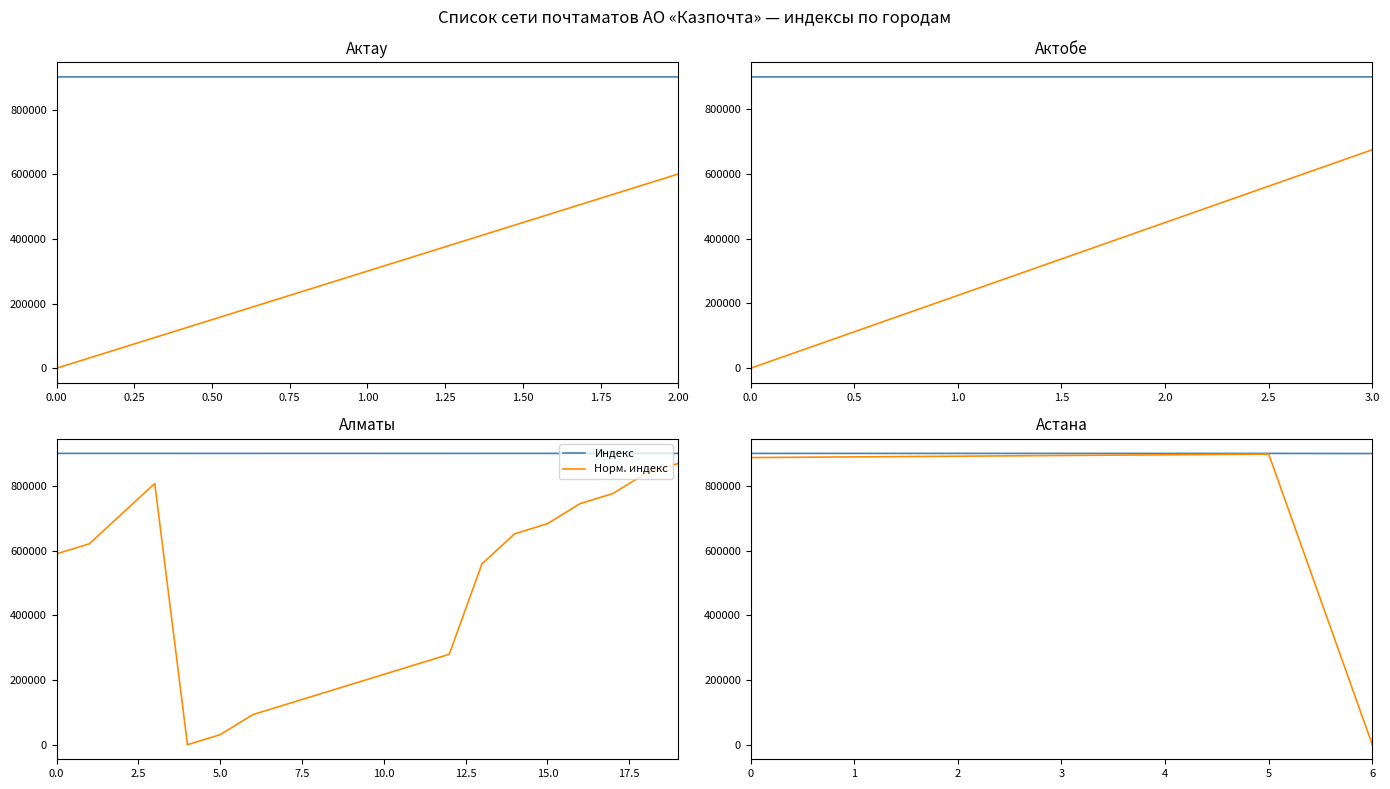

What position from the left is 1.50?

7